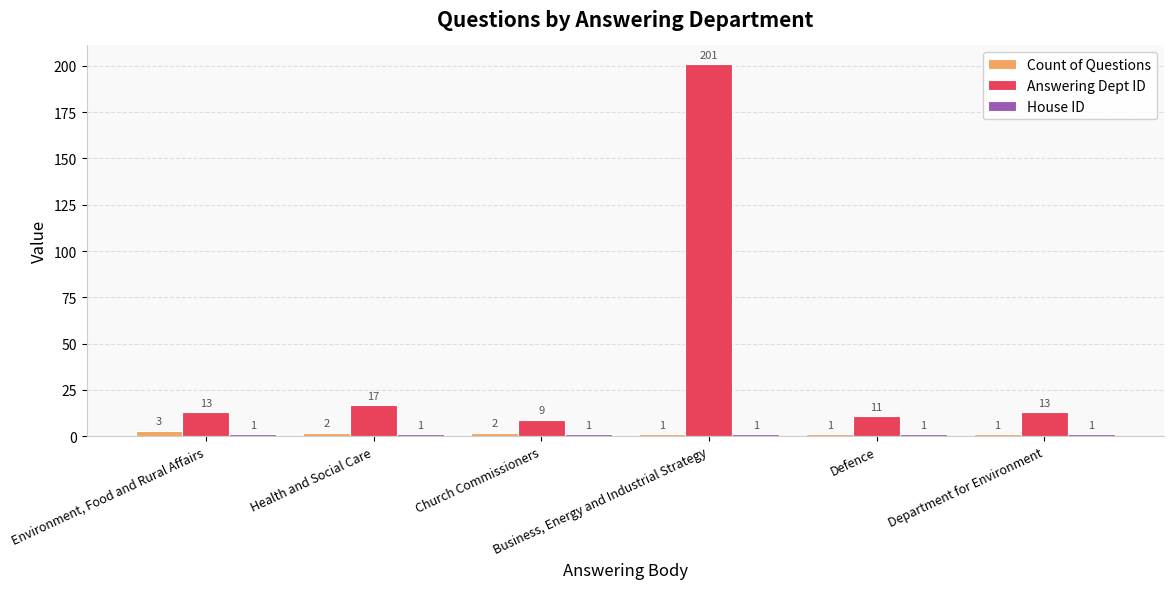

Count the Count of Questions values in the range 1 to 2.

5